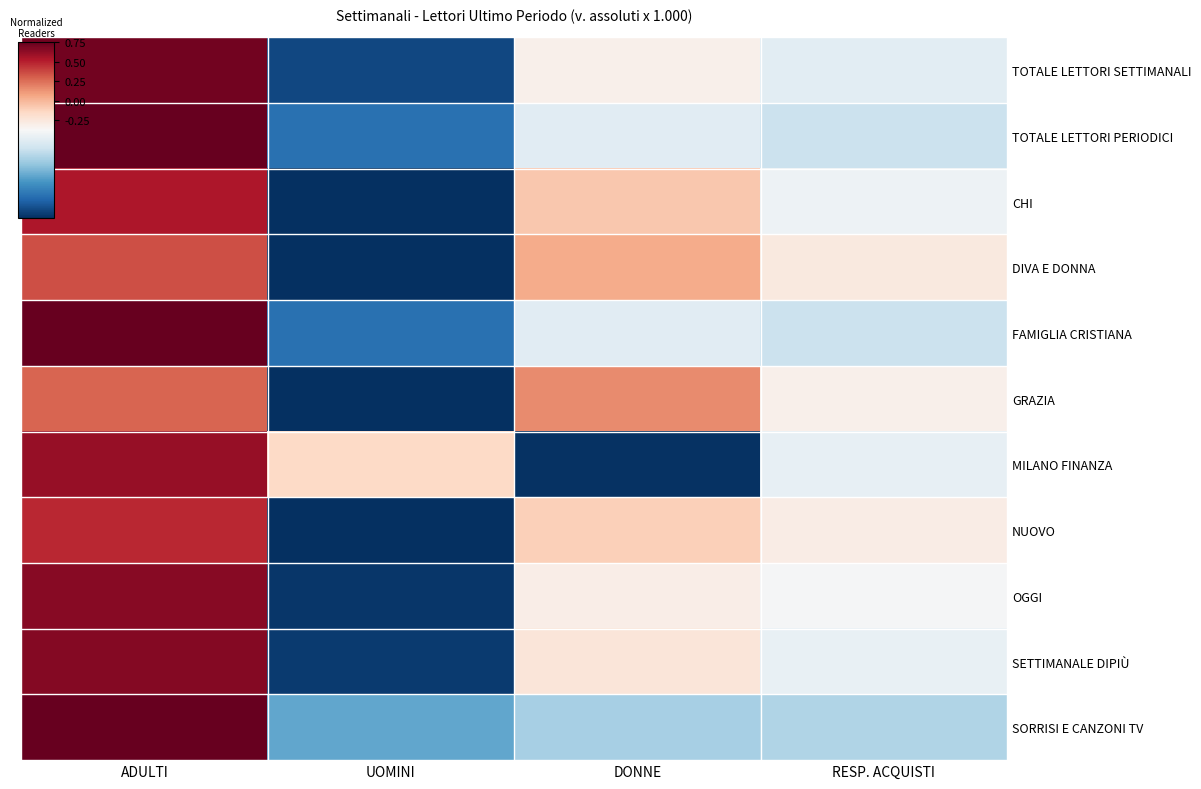

Reading right to left, extract all data points from this chart.

TOTALE LETTORI SETTIMANALI: RESP. ACQUISTI=-0.2	DONNE=0.1	UOMINI=-1.4	ADULTI=1.4
TOTALE LETTORI PERIODICI: RESP. ACQUISTI=-0.3	DONNE=-0.2	UOMINI=-1.1	ADULTI=1.6
CHI: RESP. ACQUISTI=-0.1	DONNE=0.4	UOMINI=-1.5	ADULTI=1.2
DIVA E DONNA: RESP. ACQUISTI=0.1	DONNE=0.6	UOMINI=-1.7	ADULTI=1.0
FAMIGLIA CRISTIANA: RESP. ACQUISTI=-0.3	DONNE=-0.2	UOMINI=-1.1	ADULTI=1.6
GRAZIA: RESP. ACQUISTI=0.1	DONNE=0.7	UOMINI=-1.7	ADULTI=0.9
MILANO FINANZA: RESP. ACQUISTI=-0.1	DONNE=-1.5	UOMINI=0.3	ADULTI=1.3
NUOVO: RESP. ACQUISTI=0.1	DONNE=0.4	UOMINI=-1.6	ADULTI=1.1
OGGI: RESP. ACQUISTI=-0.0	DONNE=0.1	UOMINI=-1.5	ADULTI=1.4
SETTIMANALE DIPIÙ: RESP. ACQUISTI=-0.1	DONNE=0.2	UOMINI=-1.4	ADULTI=1.4
SORRISI E CANZONI TV: RESP. ACQUISTI=-0.4	DONNE=-0.5	UOMINI=-0.8	ADULTI=1.7